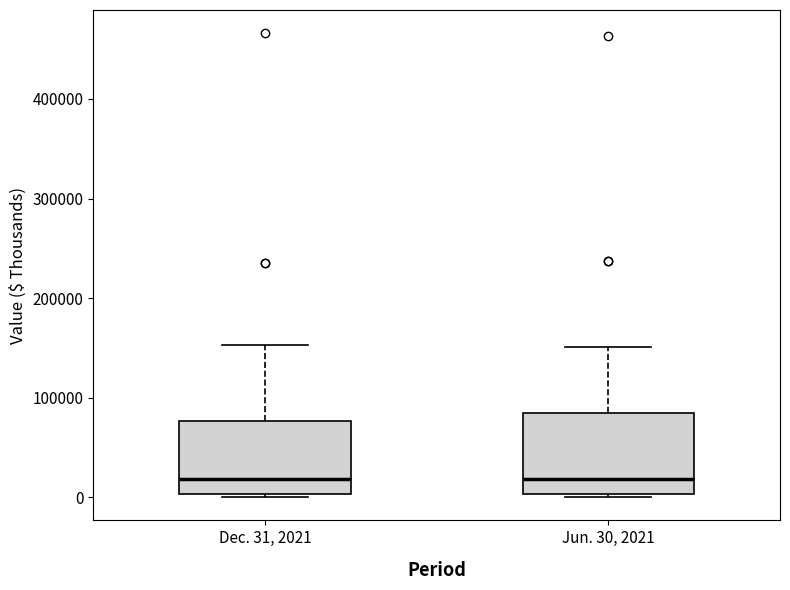

Reading left to right, read every box against the y-axis: the position of its median line, the range the box covers, and the ends of its whiskers. The values are not printed on the chart, so give them approximately, as read against the axis.

Dec. 31, 2021: median 20000, box 0 to 80000, whiskers 0 to 150000
Jun. 30, 2021: median 20000, box 0 to 80000, whiskers 0 (just below the box's lower edge) to 150000